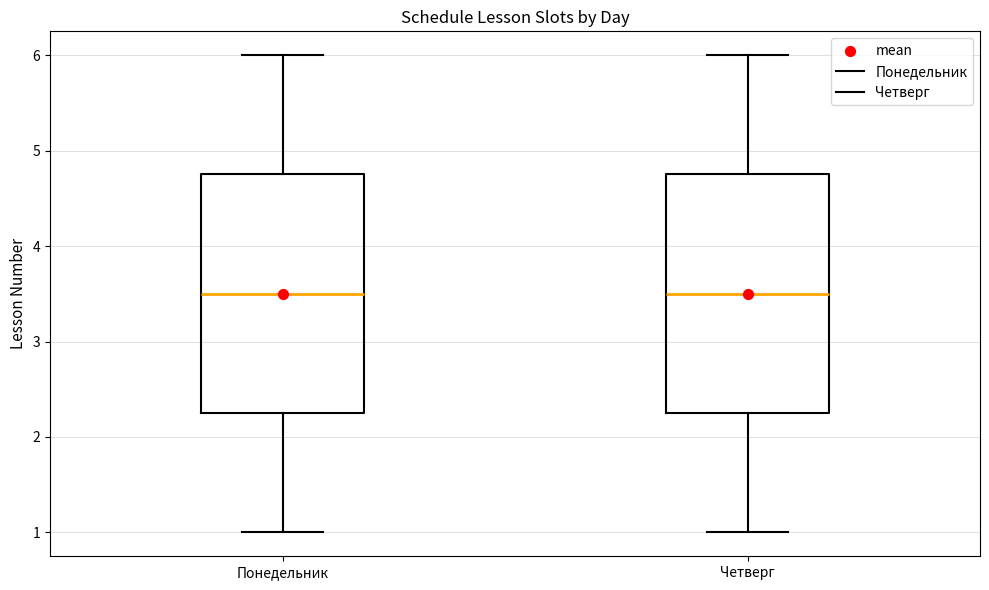

Reading left to right, read every box against the y-axis: the position of its median line, the range the box covers, and the ends of its whiskers. The values are not printed on the chart, so give them approximately, as read against the axis.

Понедельник: median 3.5, box 2.3 to 4.8, whiskers 1.0 to 6.0
Четверг: median 3.5, box 2.3 to 4.8, whiskers 1.0 to 6.0